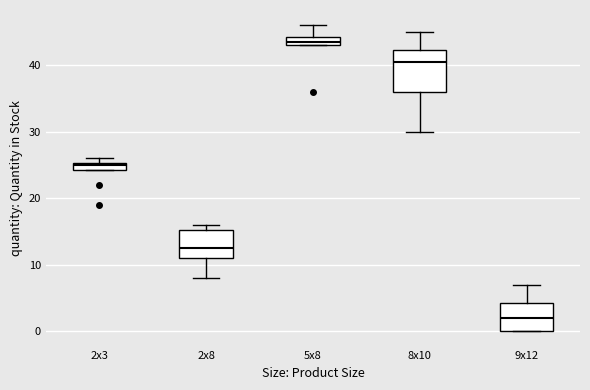

Which box's median line is the highest?

5x8